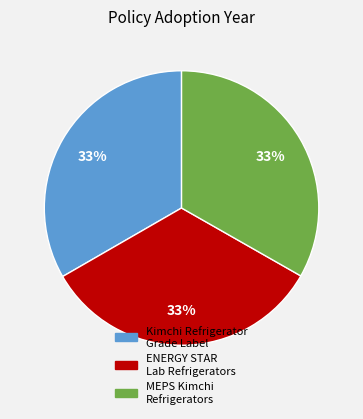

Is MEPS Kimchi Refrigerators the majority of the pie?

No